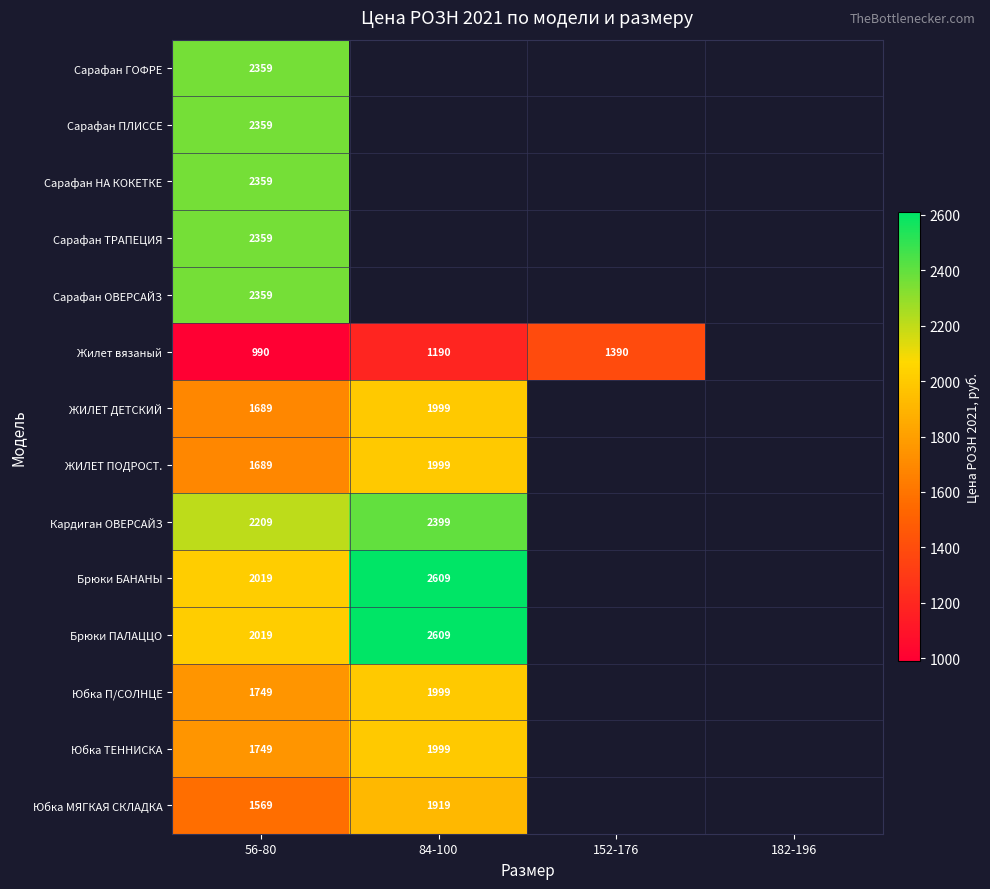

What is the difference between the highest and lowest values at 56-80?

1369